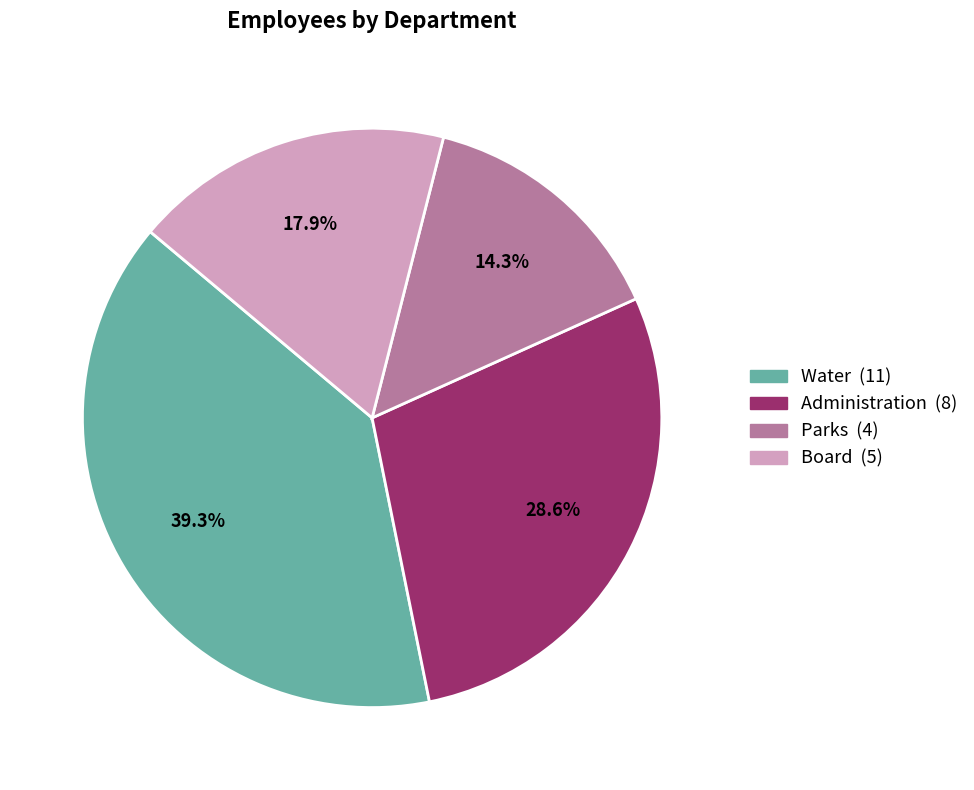

To the nearest percent, what portion does Administration represent?

29%